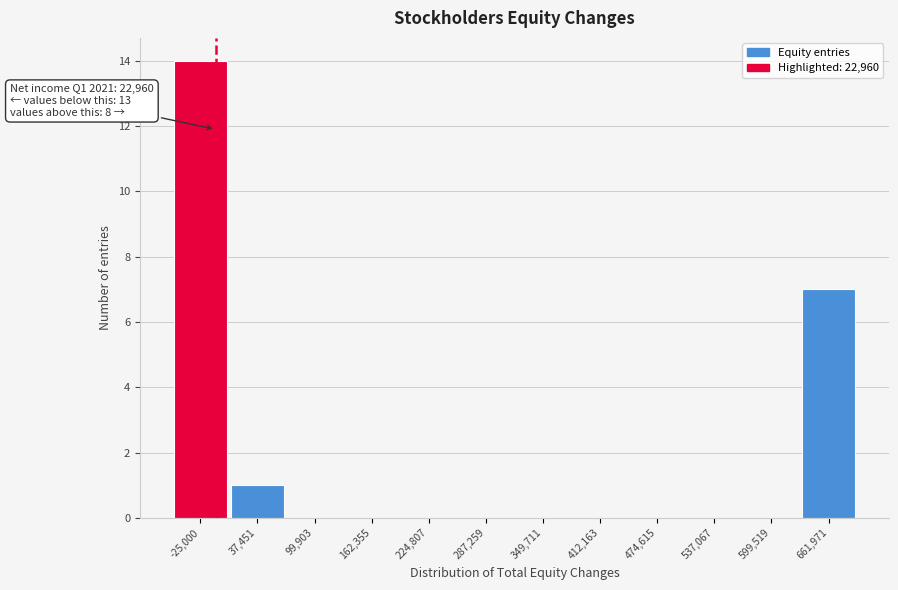

Reading left to right, list all the values displayed in this chart.

-25,000=14	37,451=1	99,903=0	162,355=0	224,807=0	287,259=0	349,711=0	412,163=0	474,615=0	537,067=0	599,519=0	661,971=7